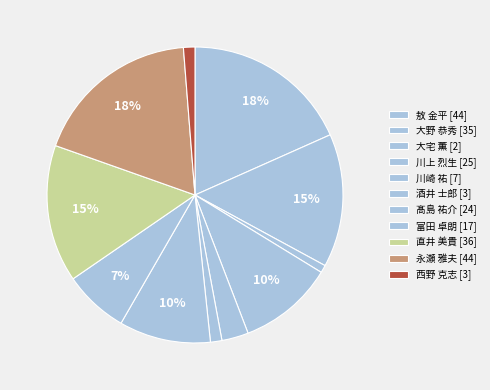

What is the largest slice in the pie chart?

敖 金平